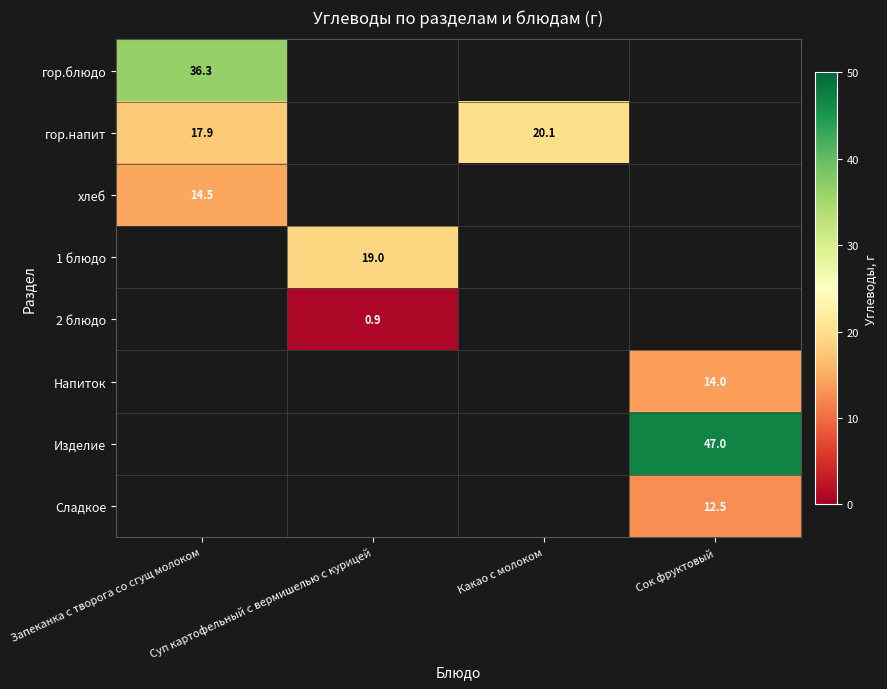

Which category has the lowest value across all series?

Суп картофельный с вермишелью с курицей